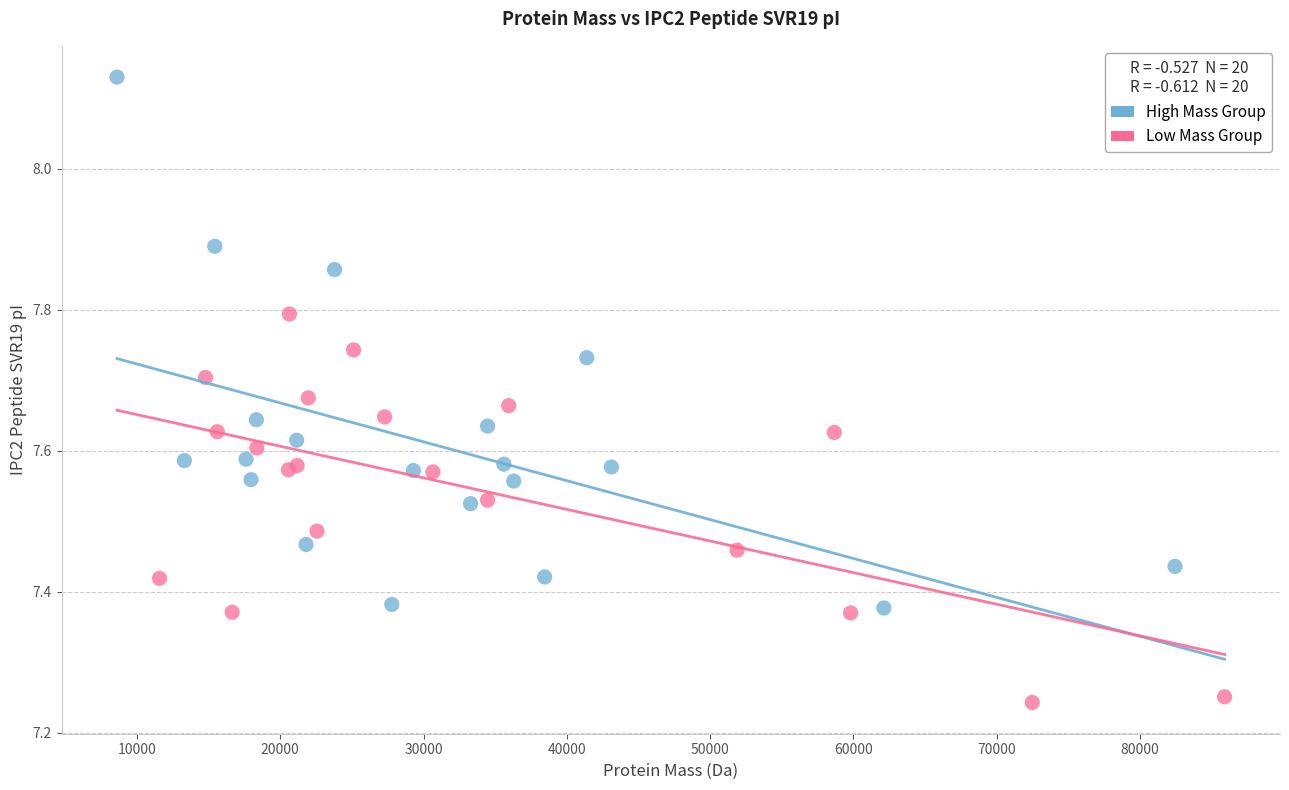

Which series reaches the maximum Y coordinate?

High Mass Group